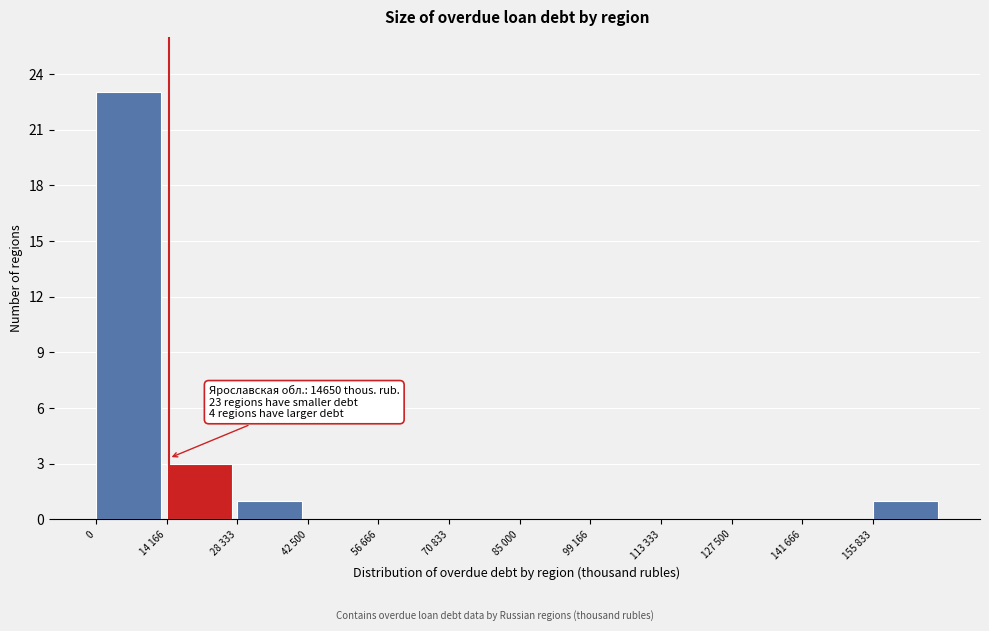

Reading left to right, what are all the values shown in this chart?

0=23	14 166=3	28 333=1	42 500=0	56 666=0	70 833=0	85 000=0	99 166=0	113 333=0	127 500=0	141 666=0	155 833=1